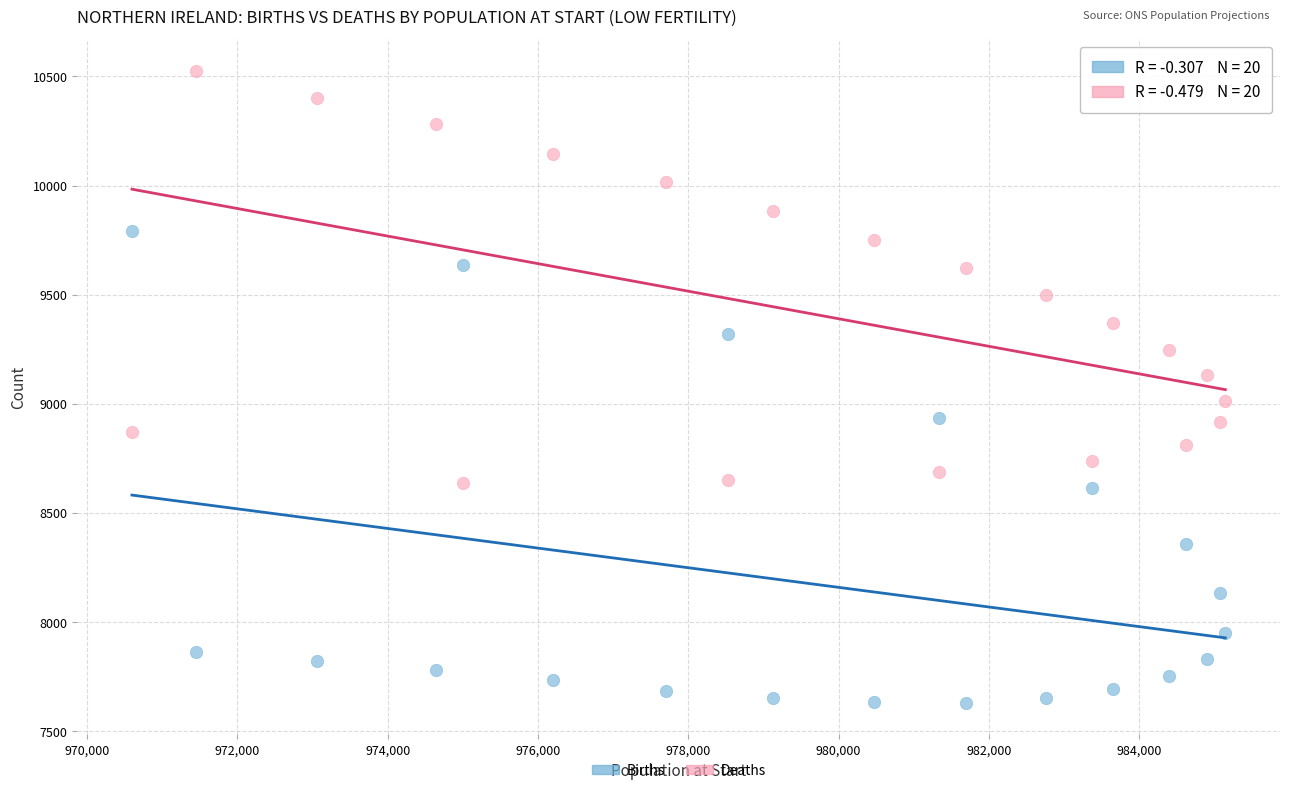

Which series reaches the minimum Y coordinate?

Births